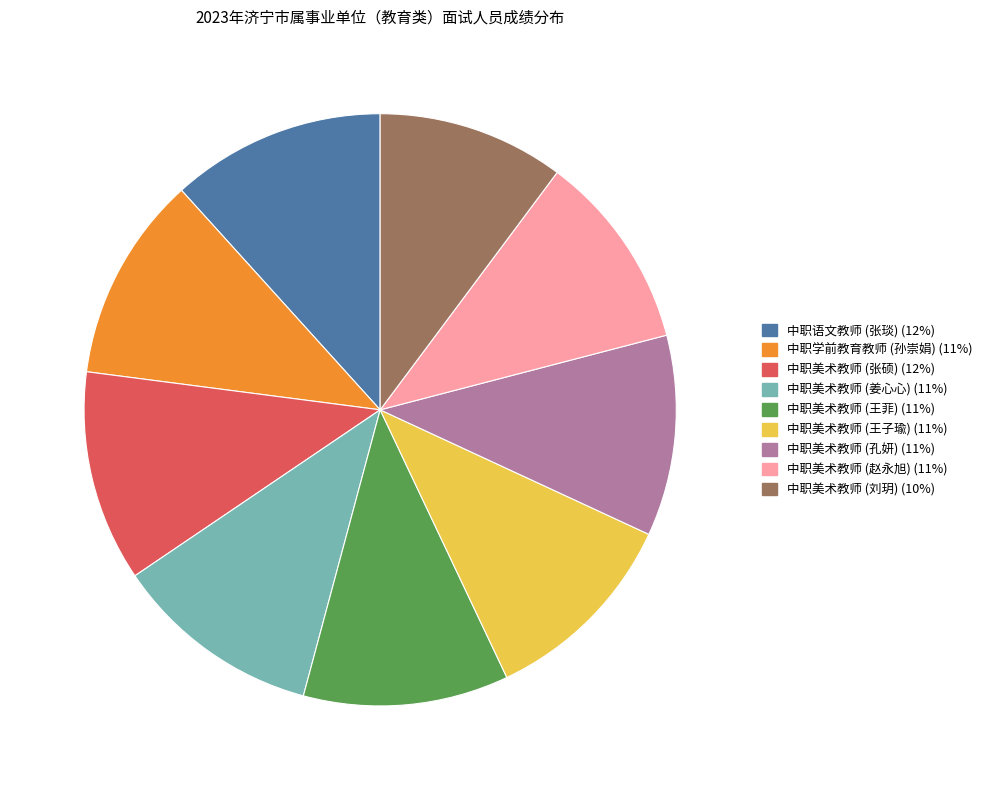

What is the ratio of the value at 中职美术教师 (刘玥) to the value at 中职学前教育教师 (孙崇娟)?

0.9